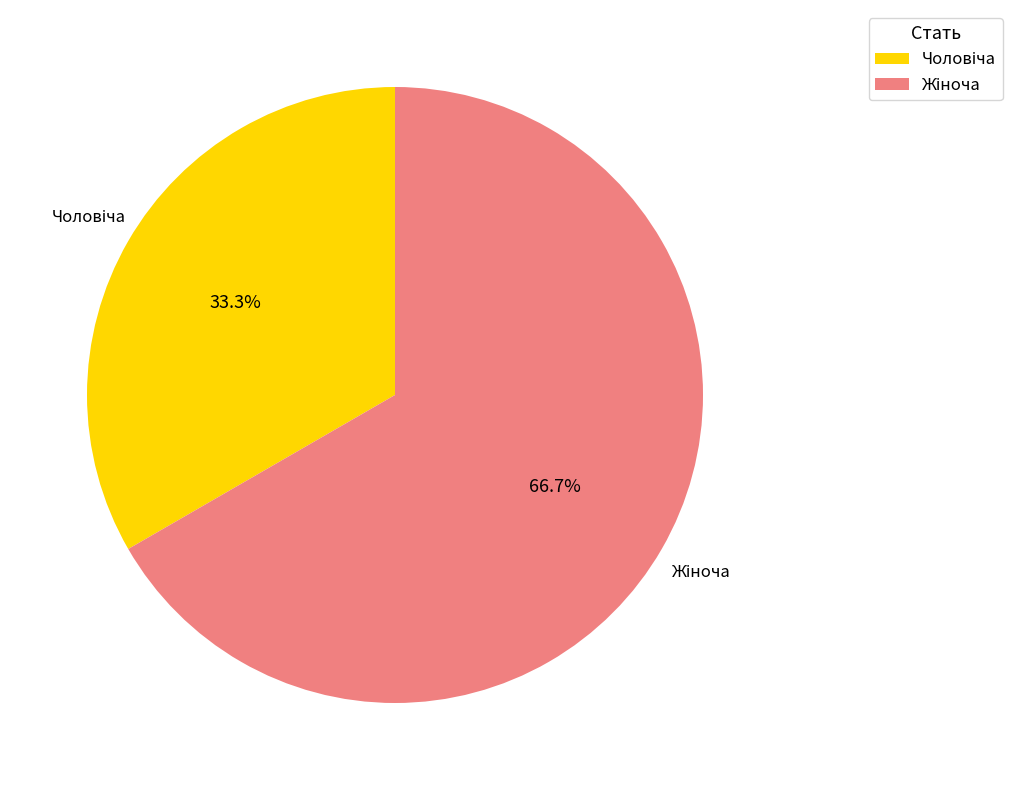

Is there any slice that represents more than half of the pie?

Yes